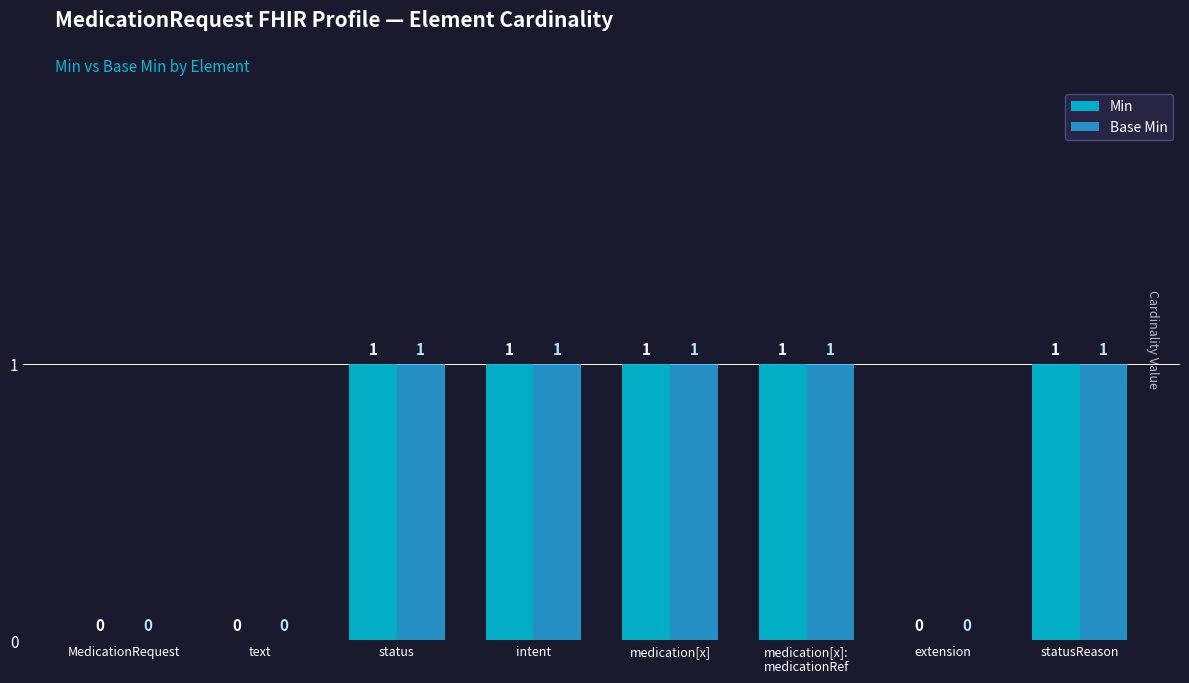

The value of Min at intent is 1. True or false?

True